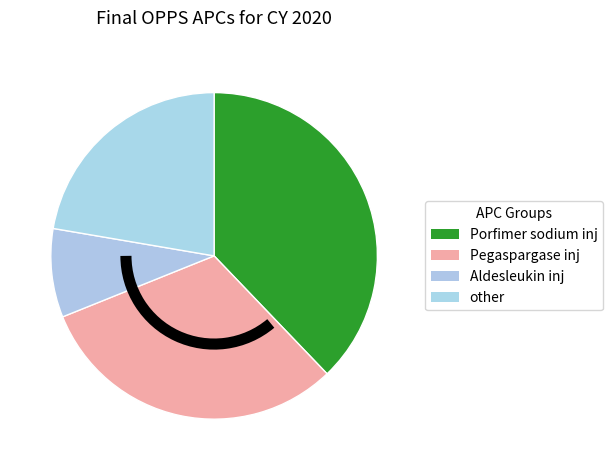

How many slices are in this pie chart?

4